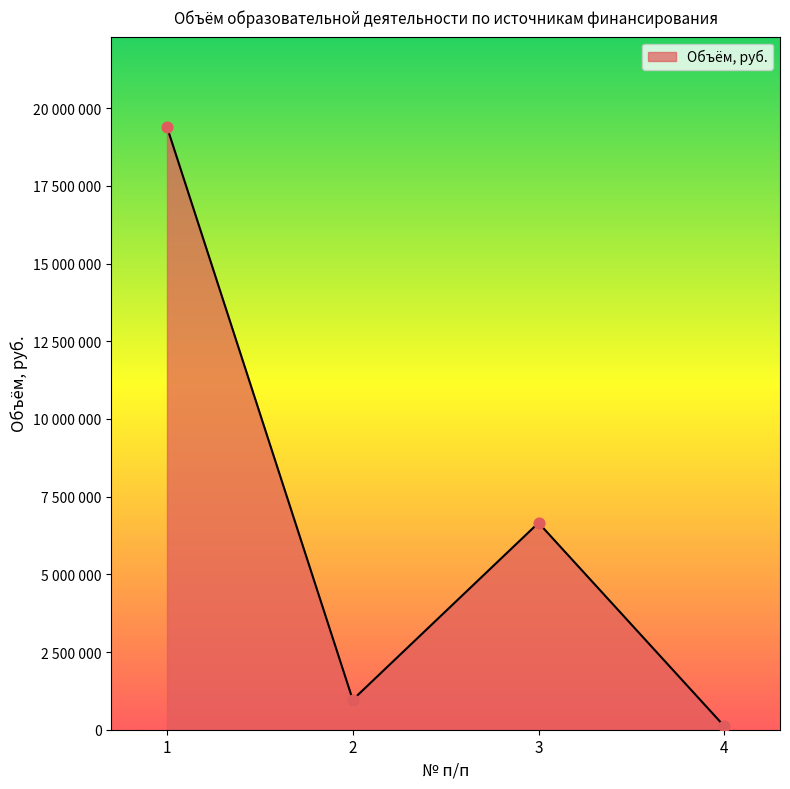

Between 4 and 3, which is larger?

3